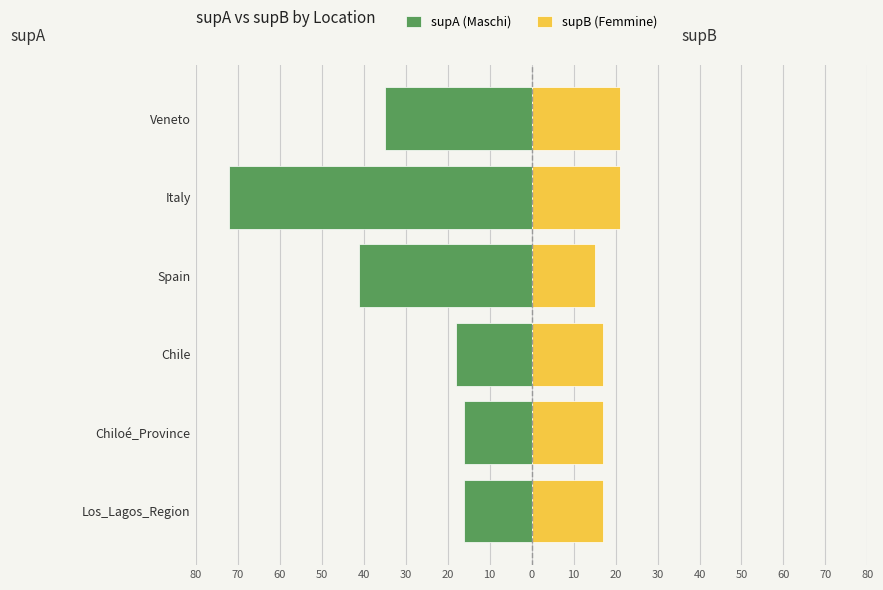

Reading left to right, what are all the values shown in this chart?

supA (Maschi): -16	-16	-18	-41	-72	-35
supB (Femmine): 17	17	17	15	21	21